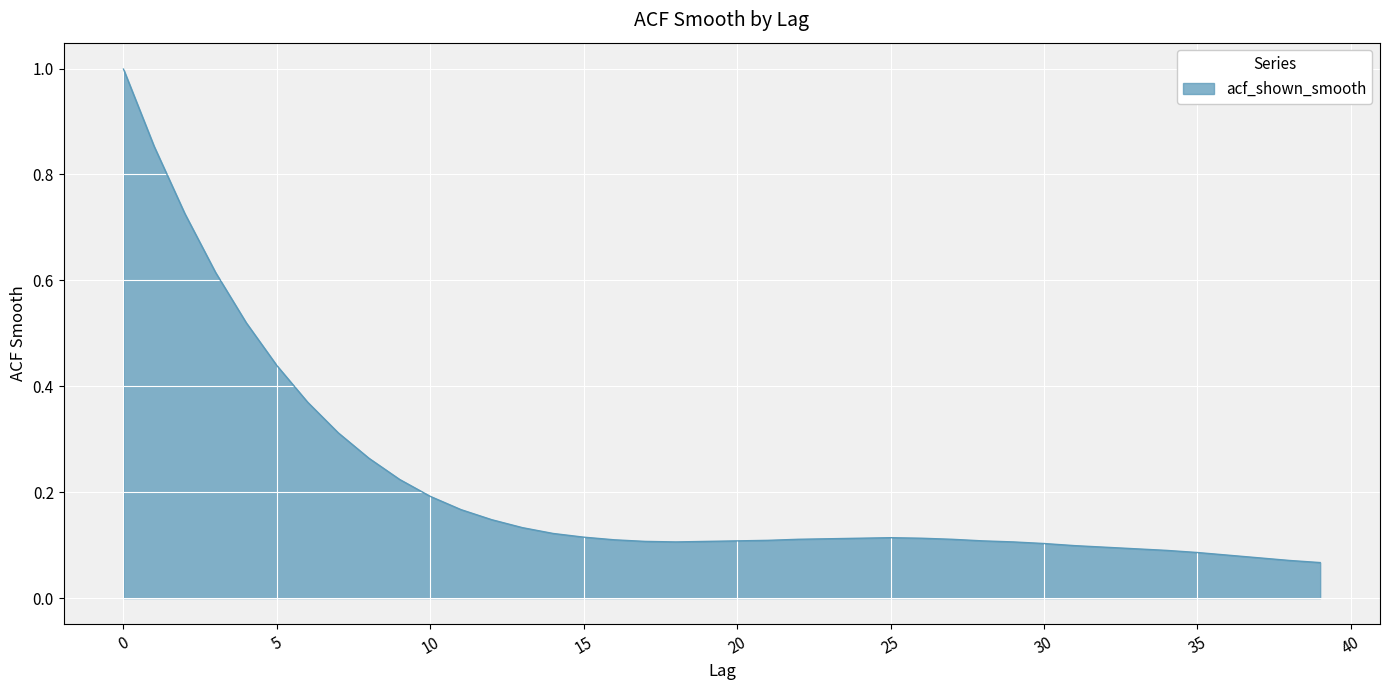

What is the maximum value shown in the chart?

1.0